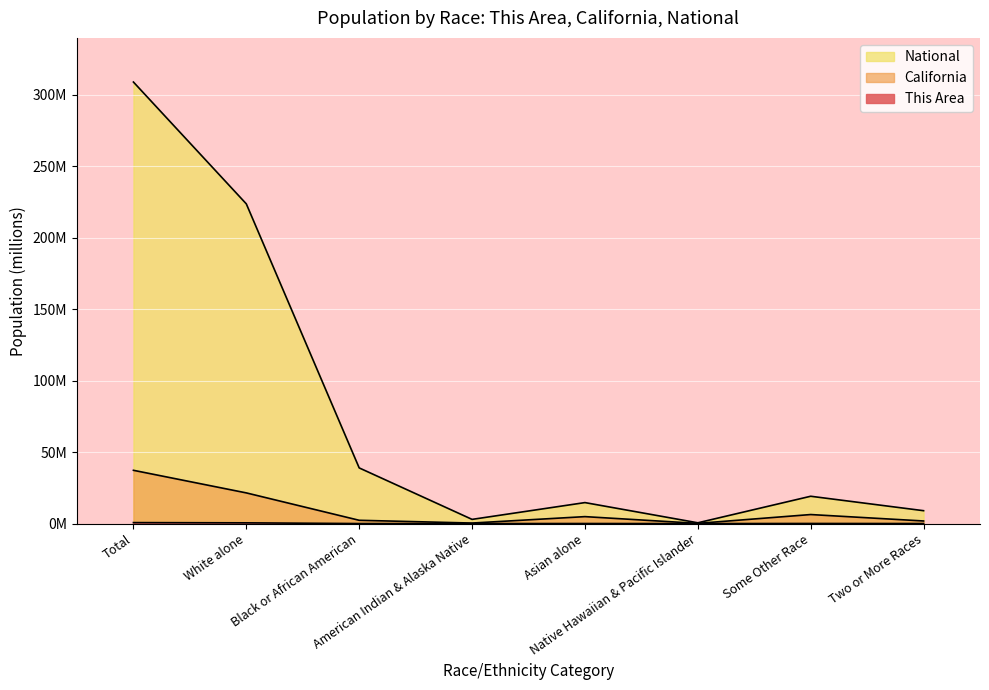

What position from the left is Black or African American?

3